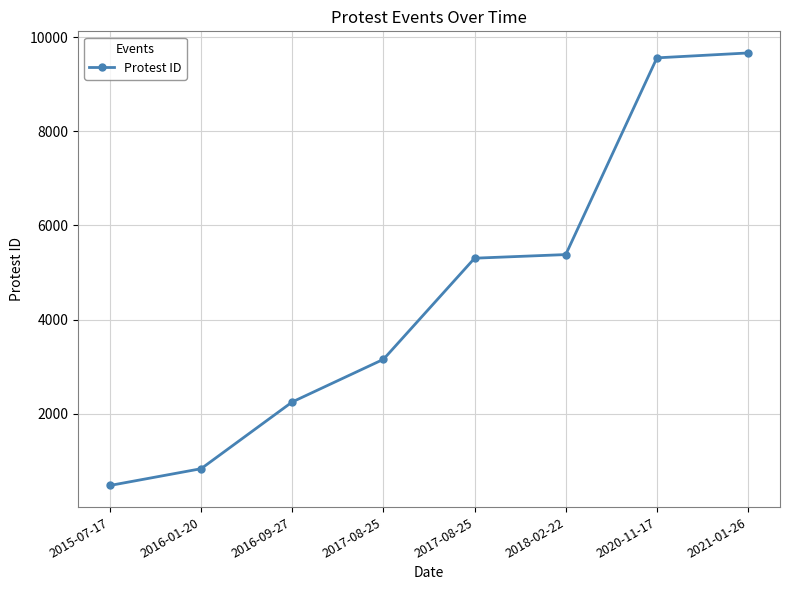

How many distinct data groups are displayed?

1